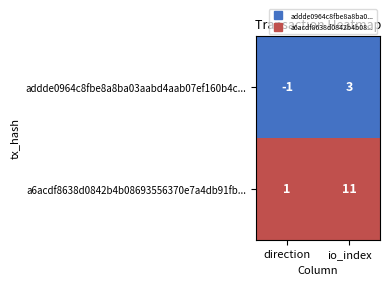

Which category has the highest value across all series?

io_index